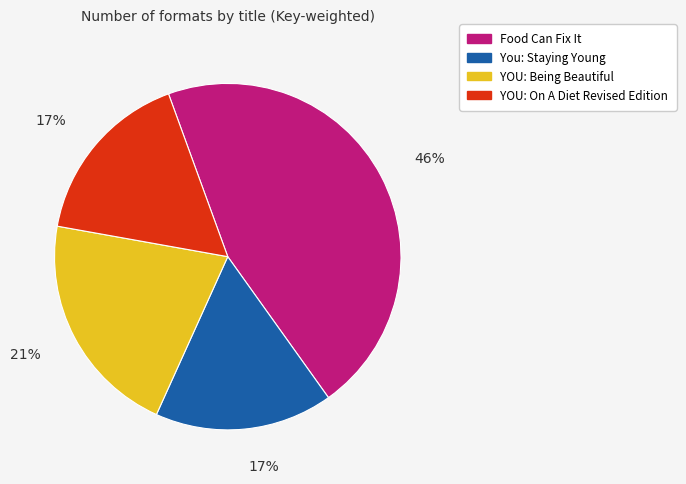

What is the largest slice in the pie chart?

Food Can Fix It